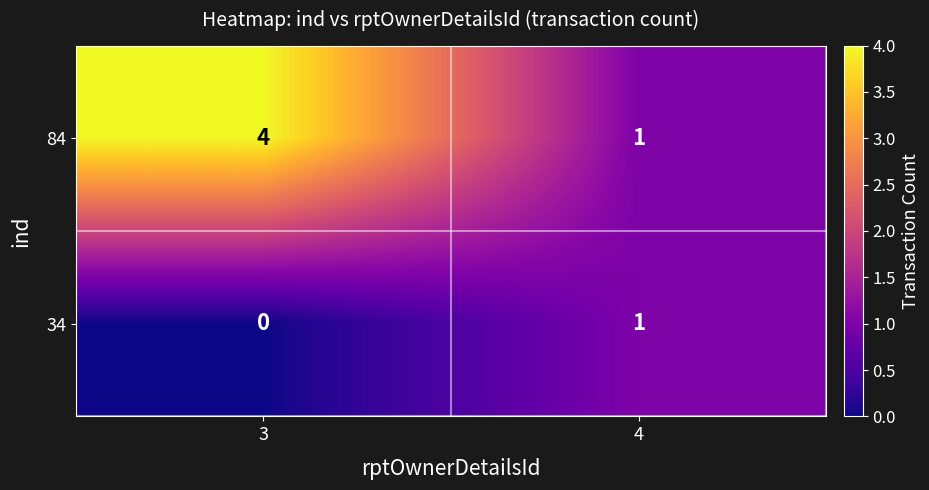

Reading left to right, extract all data points from this chart.

84: 3=4	4=1
34: 3=0	4=1